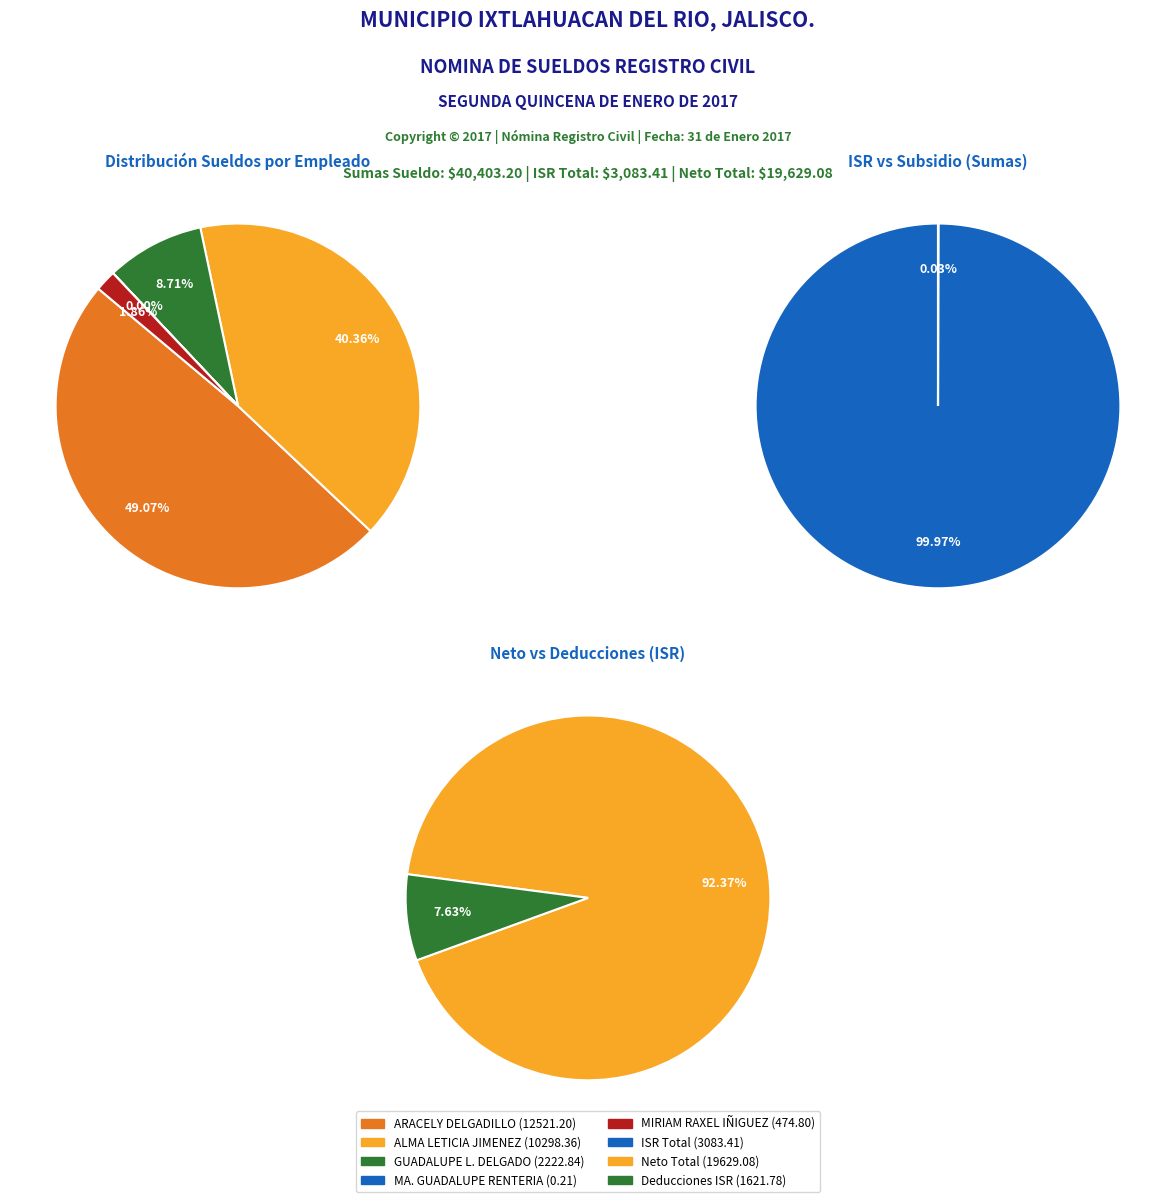

What is the largest slice in the pie chart?

ARACELY DELGADILLO